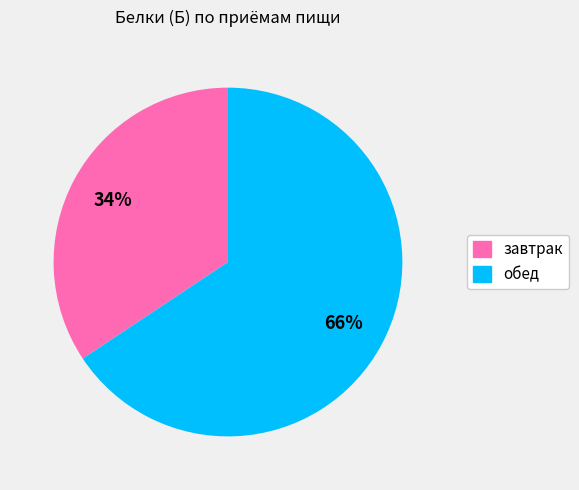

To the nearest percent, what is the average slice percentage?

50%